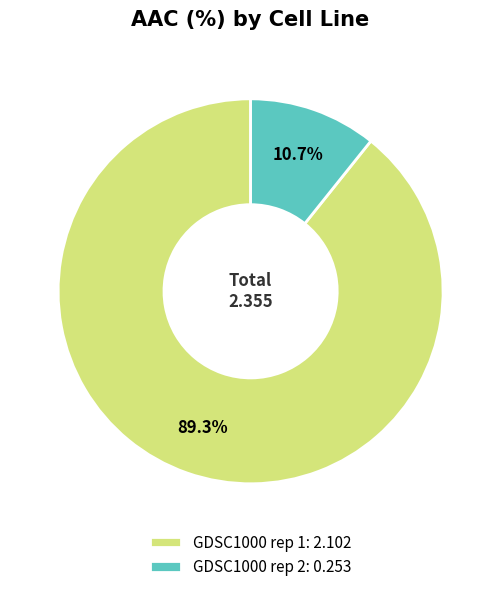

Which category accounts for the majority?

GDSC1000 rep 1